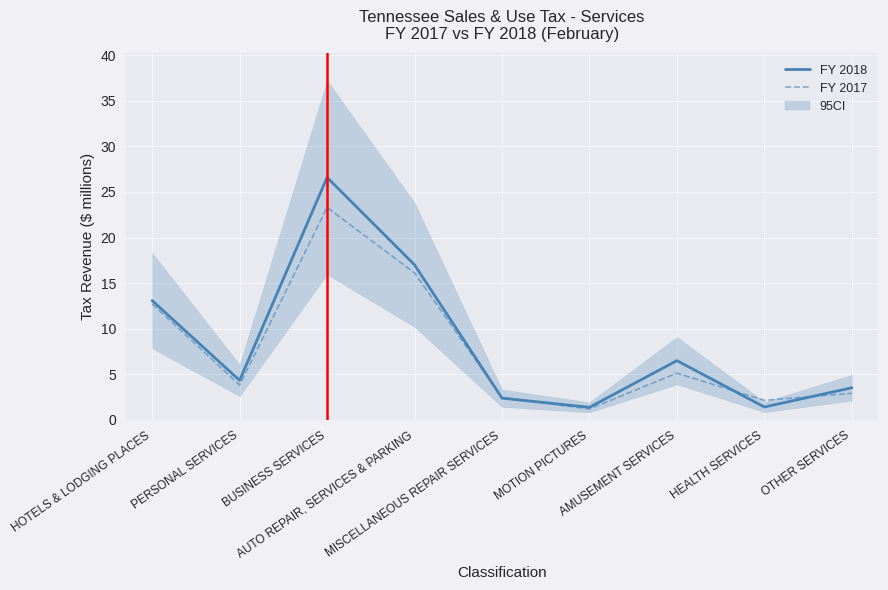

What is the sum of the FY 2018 values at MISCELLANEOUS REPAIR SERVICES and HEALTH SERVICES?

3.8